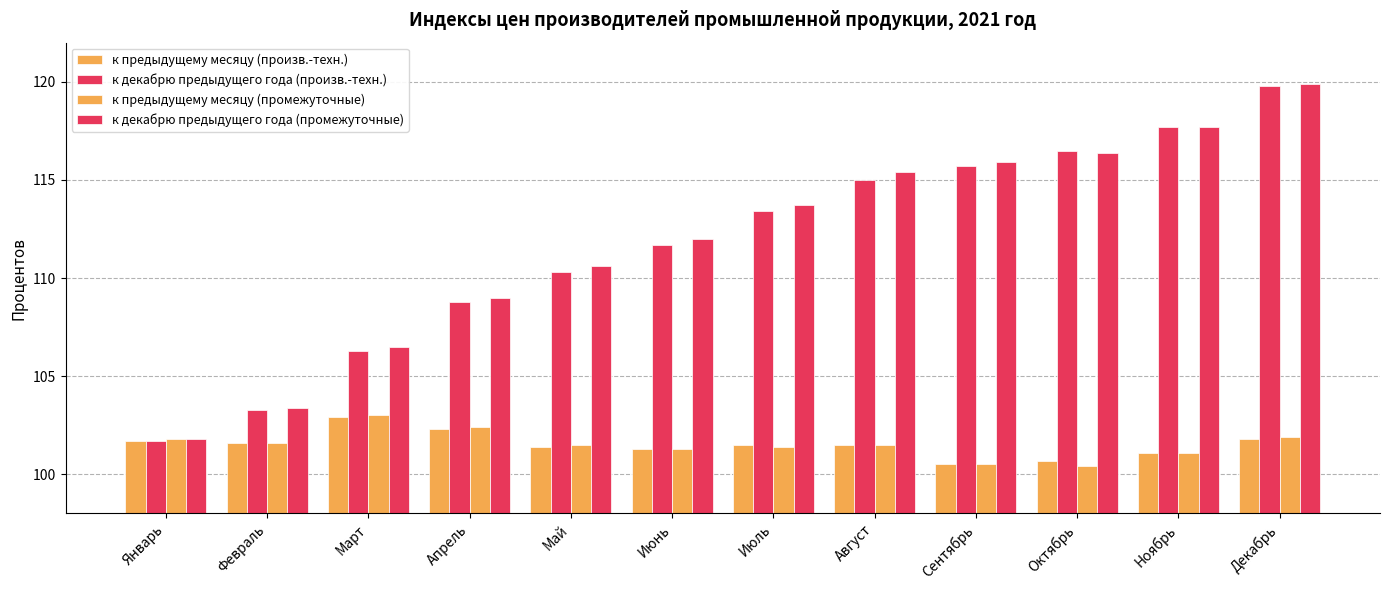

How many bars are there in each group?

4